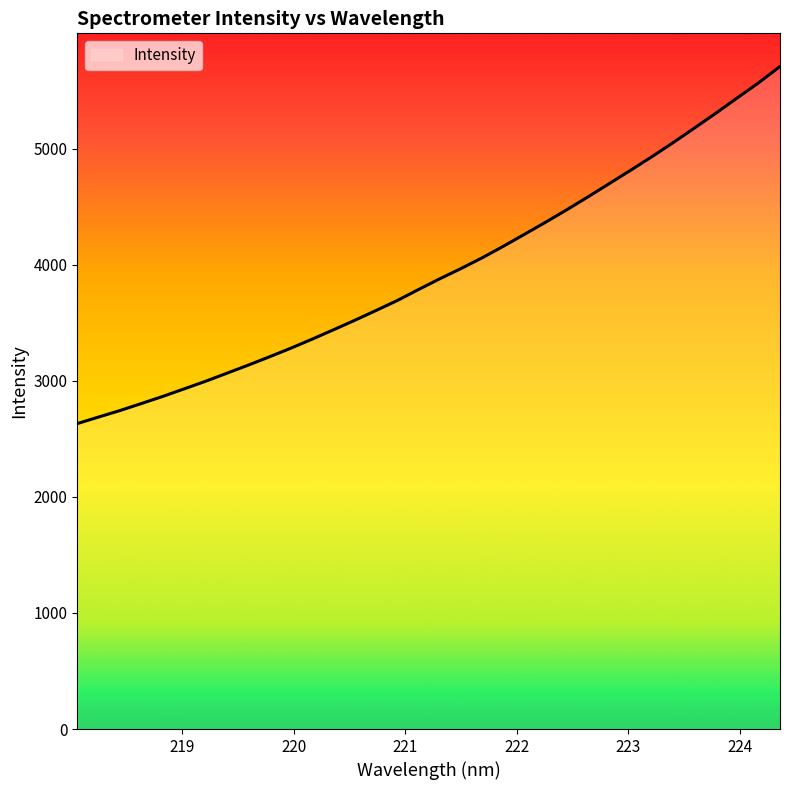

What is the smallest value displayed?

2631.5